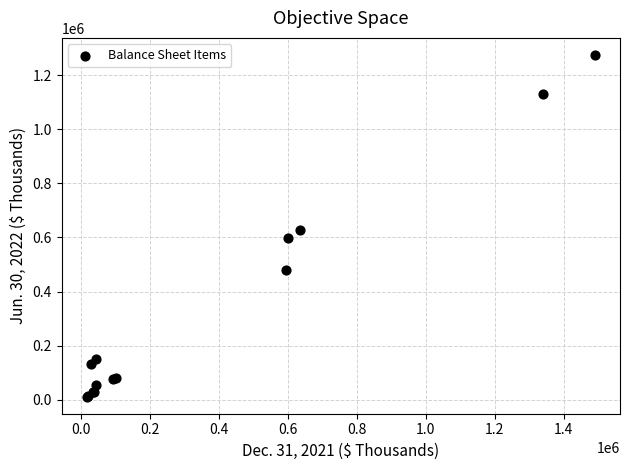

What Y value in the scatter plot is closest to 643153?

628885